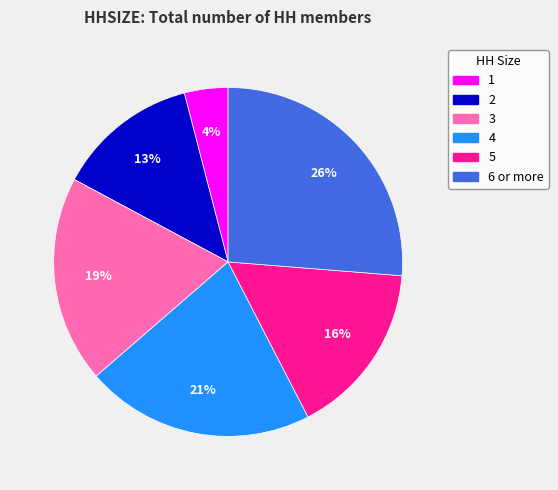

To the nearest percent, what percentage of the pie is 4?

21%